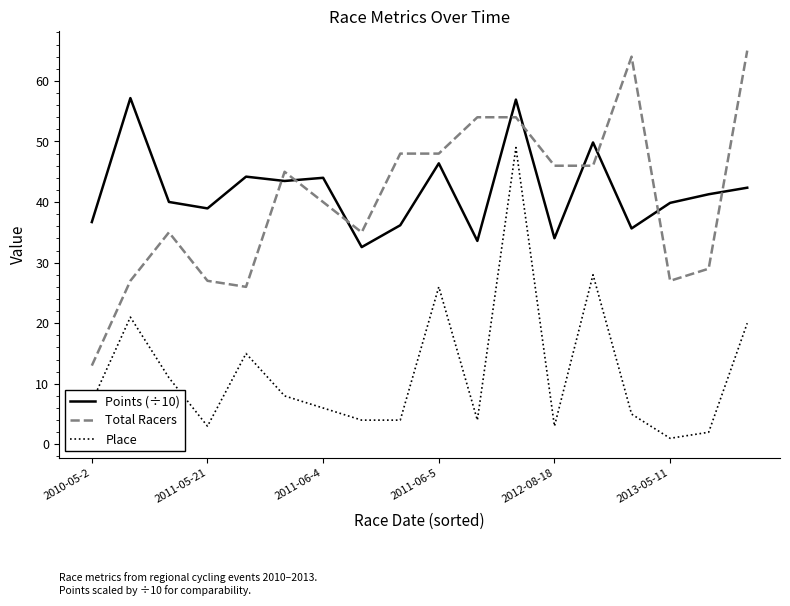

What is the maximum value for Total Racers?

65.0